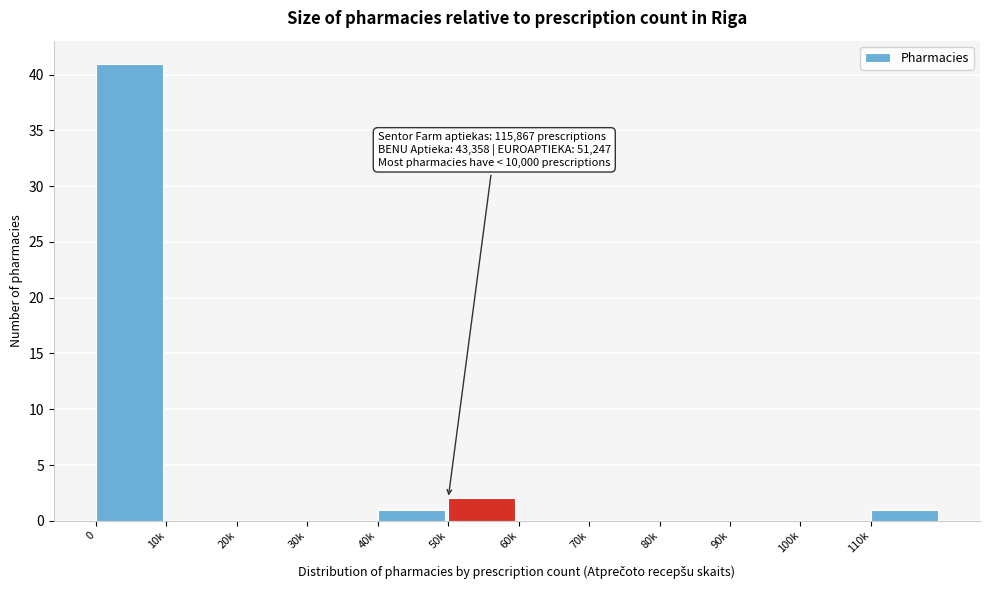

Reading left to right, transcribe all the data shown in this chart.

0=41	10k=0	20k=0	30k=0	40k=1	50k=2	60k=0	70k=0	80k=0	90k=0	100k=0	110k=1